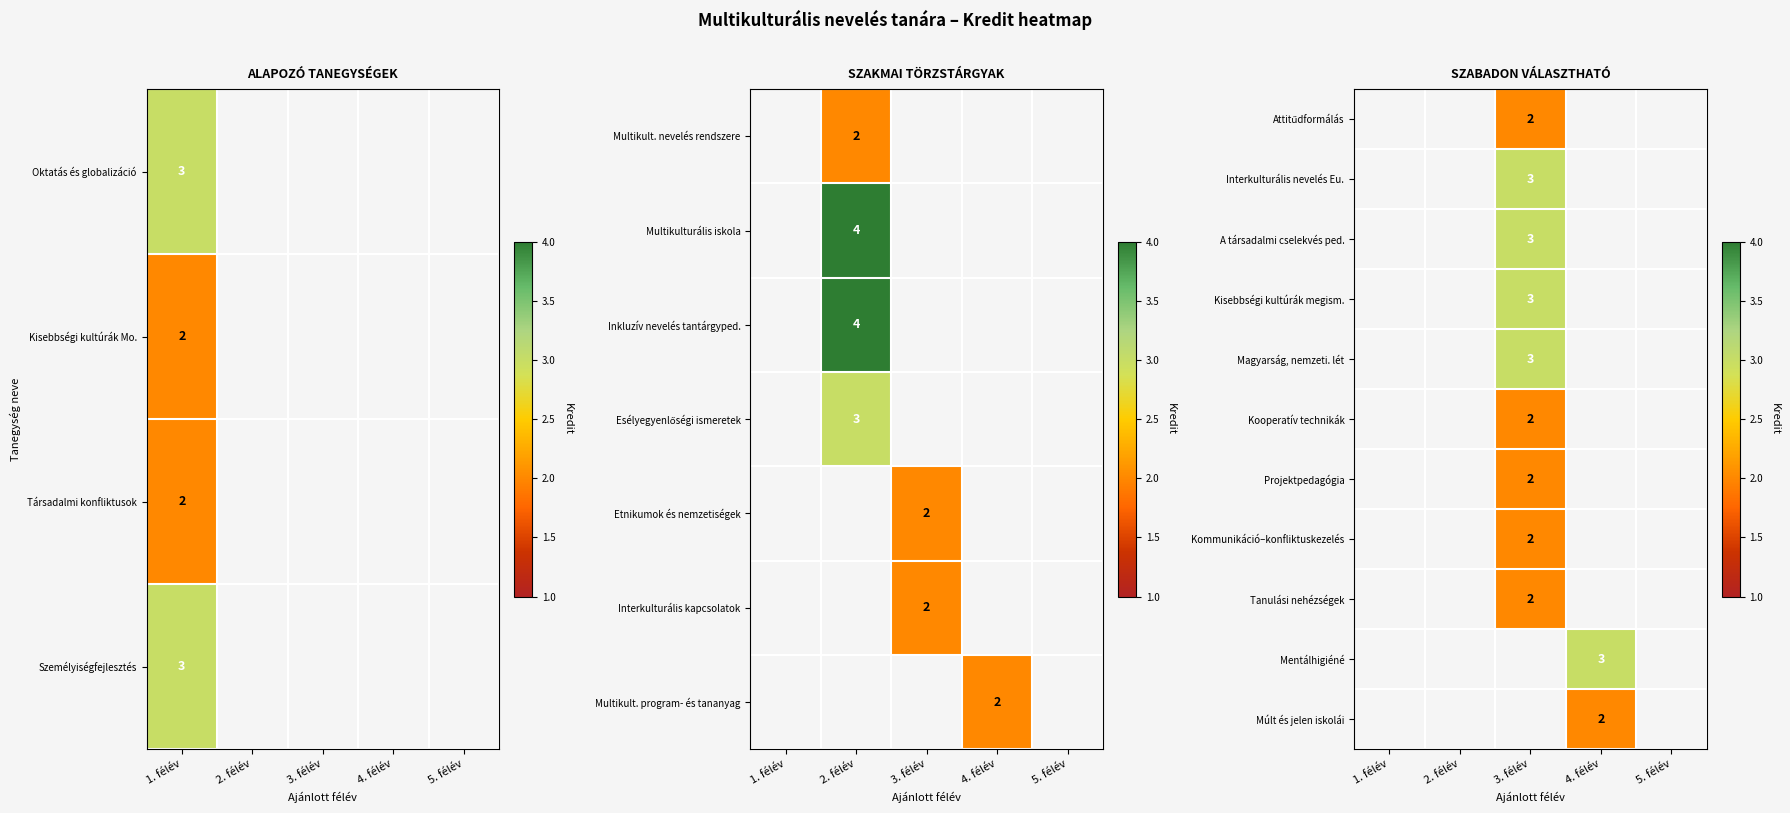

True or false: Projektpedagógia has a value of 3 at 3. félév.

False